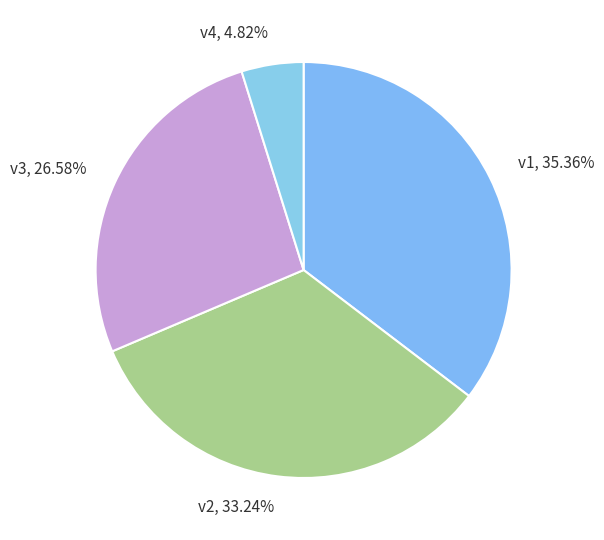

True or false: v3 accounts for 41% of the total.

False